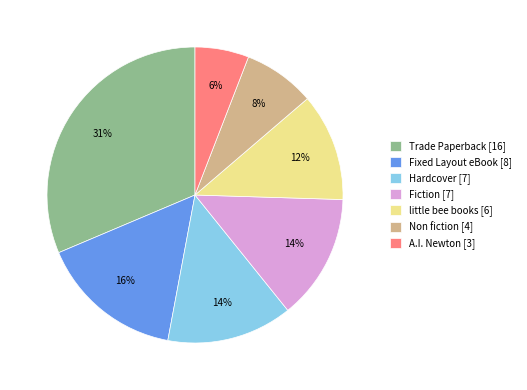

To the nearest percent, what portion does Hardcover [7] represent?

14%